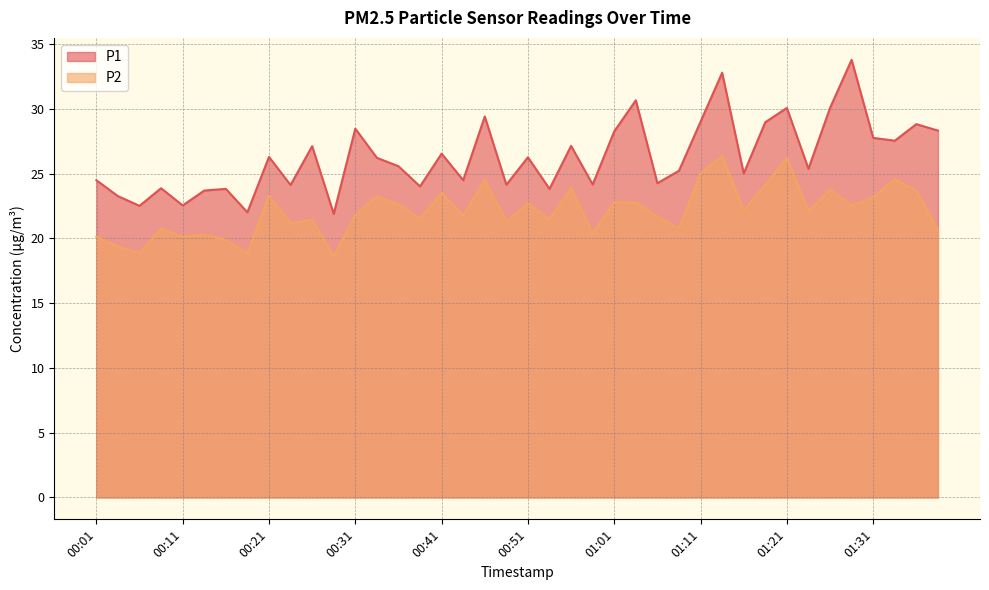

What is the difference between the maximum and second lowest values in the P2 series?

7.6